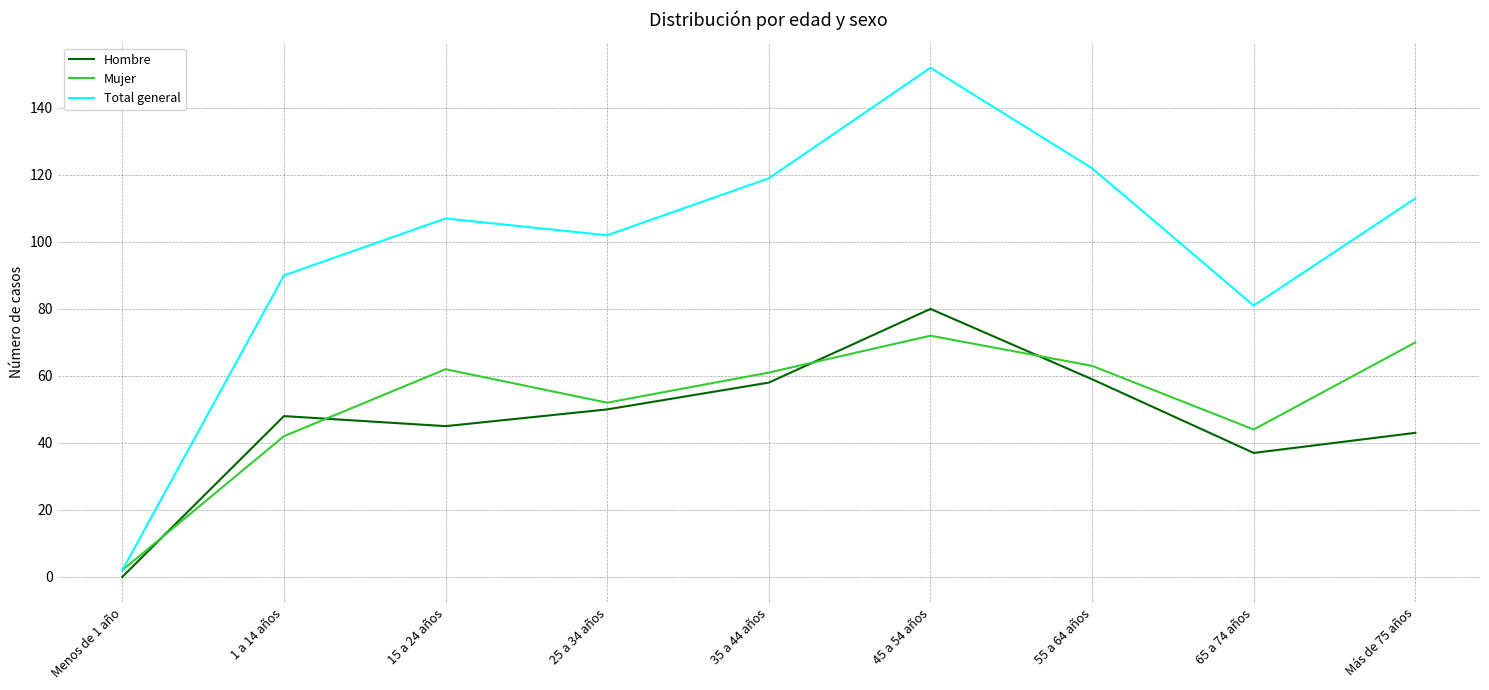

True or false: Hombre has a value of 50 at 25 a 34 años.

True